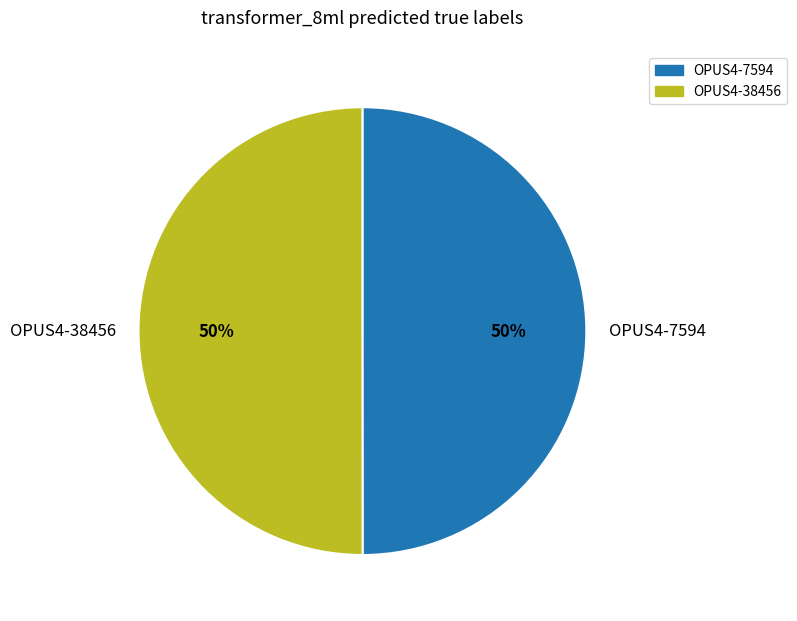

Is the sum of OPUS4-38456 and OPUS4-7594 greater than half?

Yes